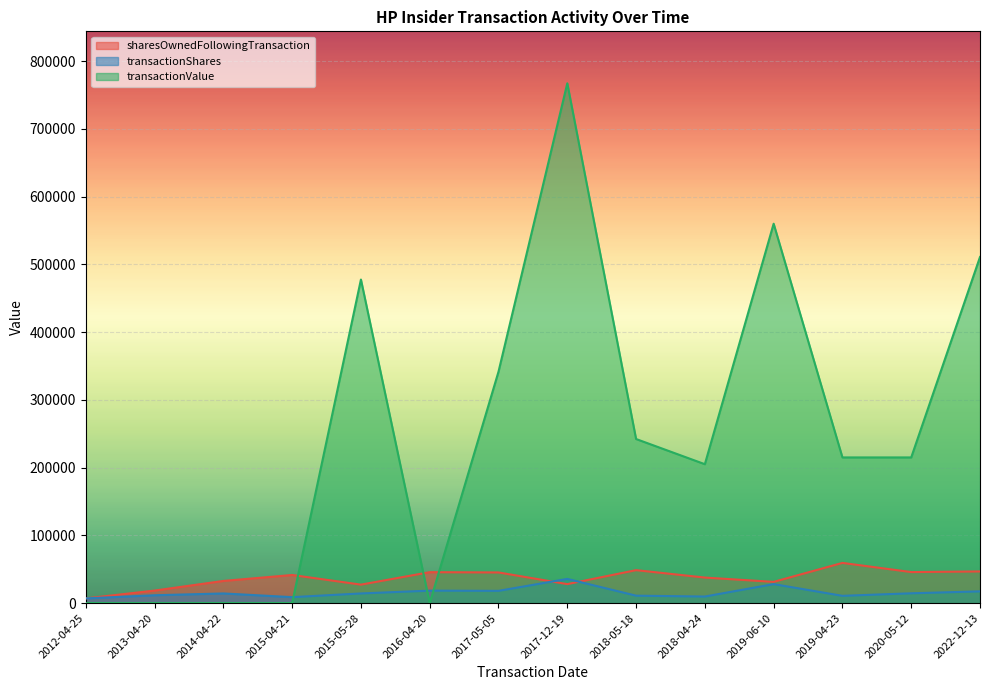

What is the approximate value of transactionShares at 2019-04-23, to the nearest 100?

10700